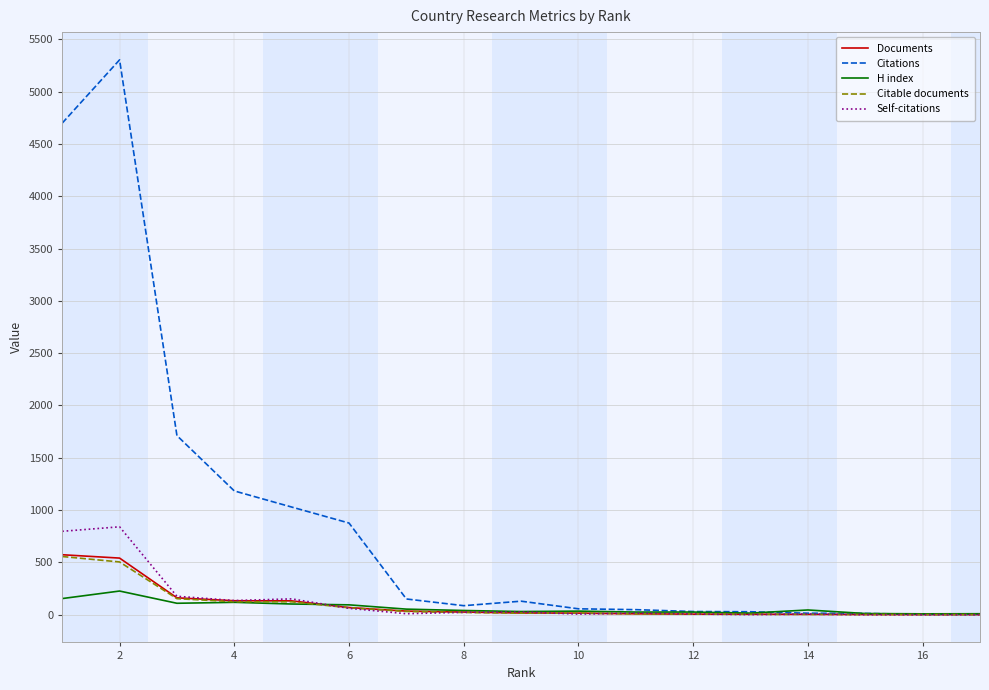

What is the difference between the maximum and minimum values in the H index series?

218